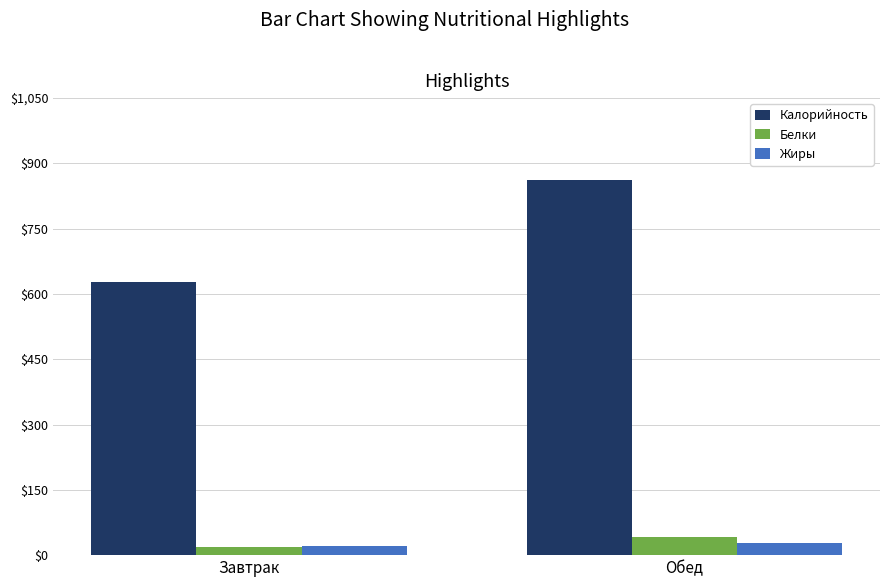

Count the number of data series in this chart.

3